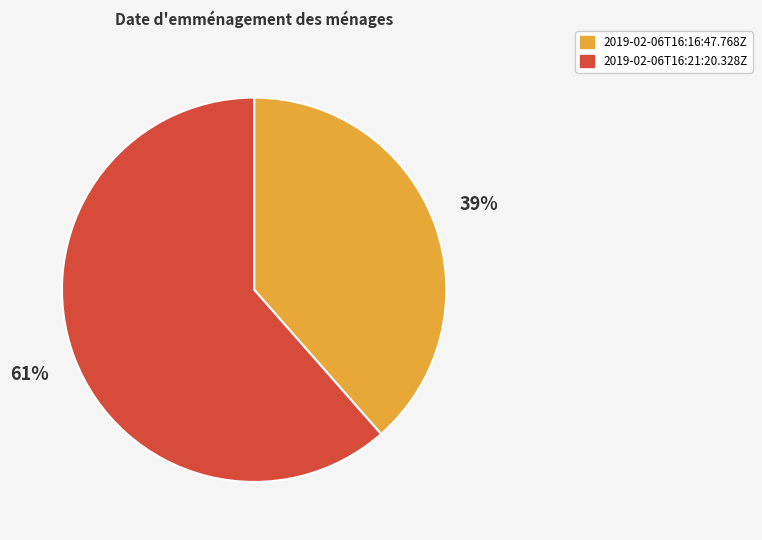

Combined, do 2019-02-06T16:21:20.328Z and 2019-02-06T16:16:47.768Z account for over 50%?

Yes